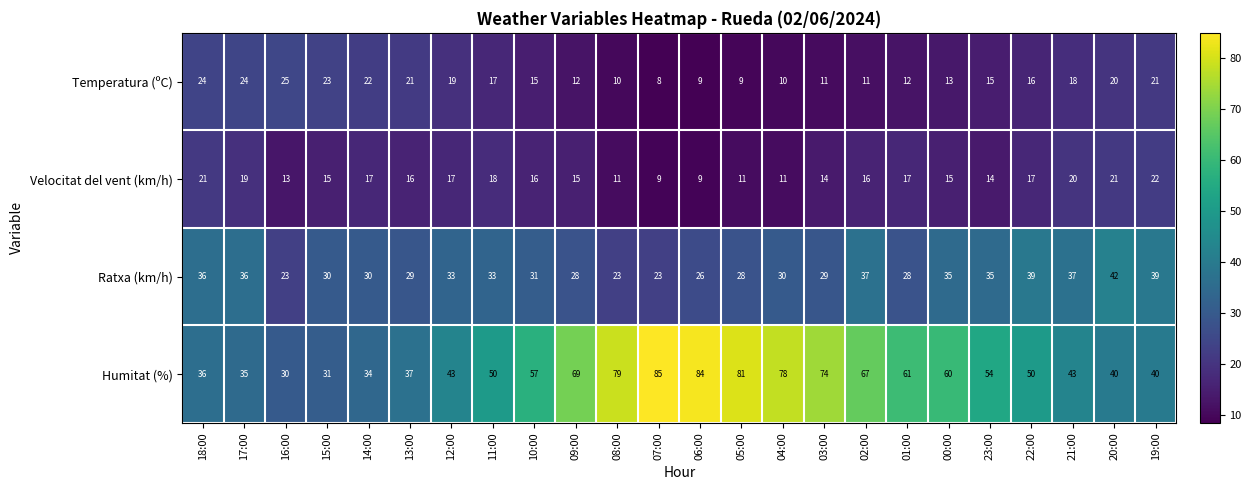

Where is Temperatura (ºC) nearest to the value 16?

22:00